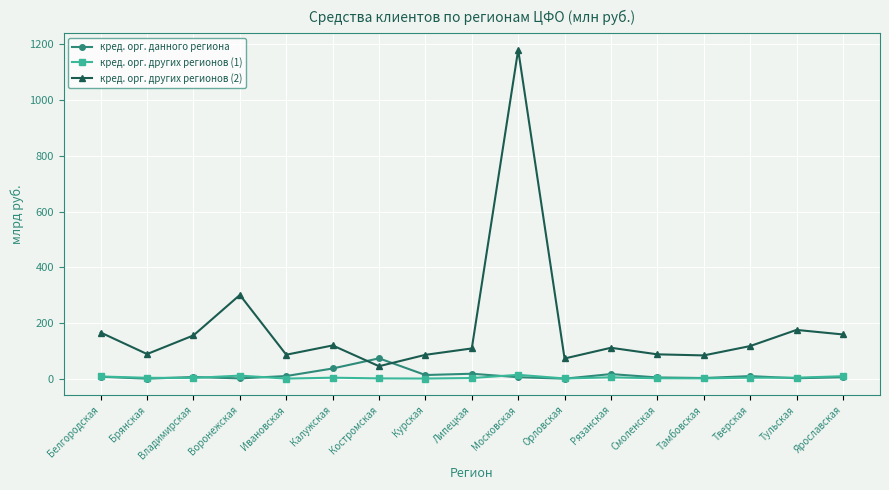

True or false: кред. орг. других регионов (1) and кред. орг. других регионов (2) intersect in this chart.

False